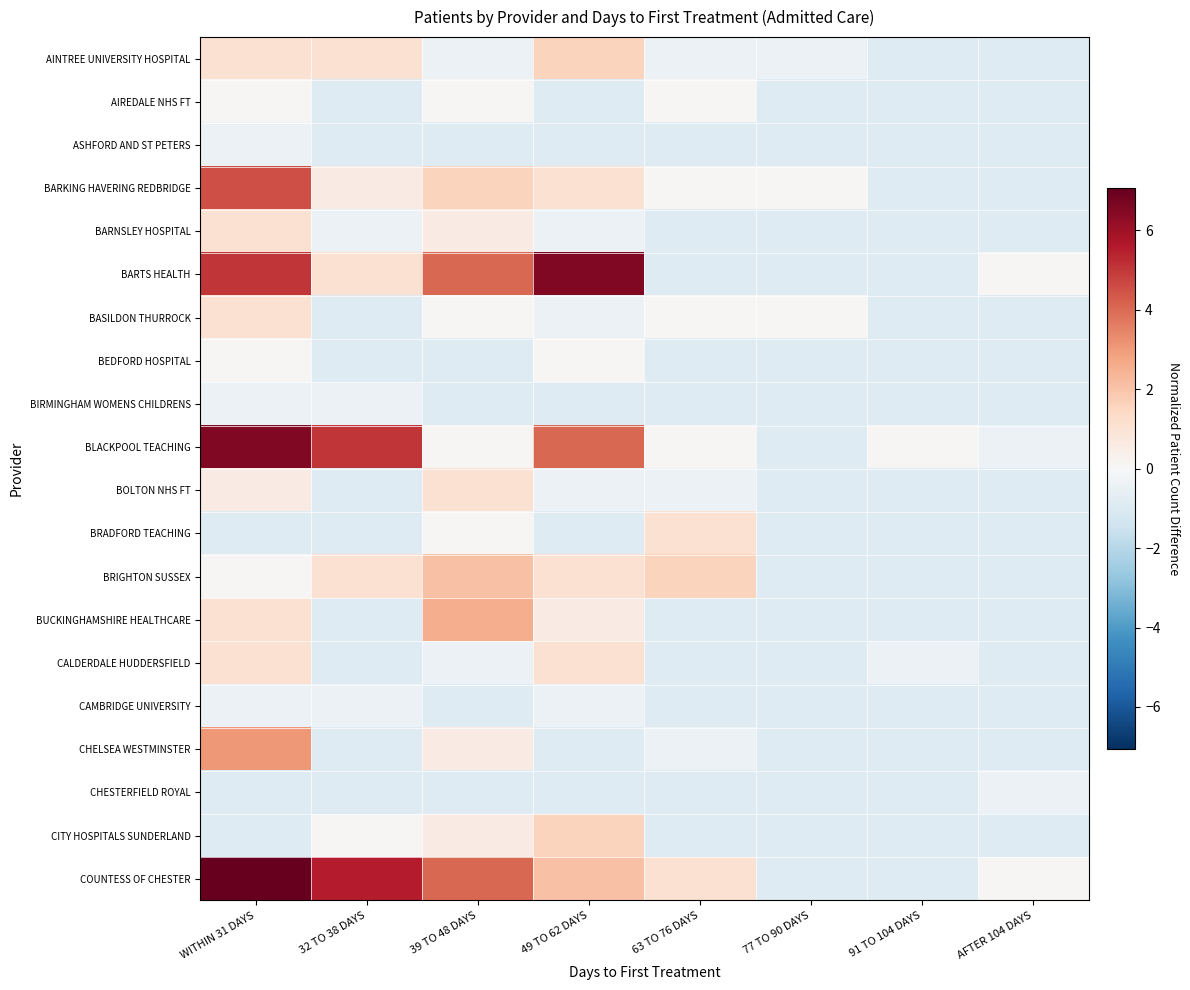

At which category does the chart reach its peak across all series?

WITHIN 31 DAYS